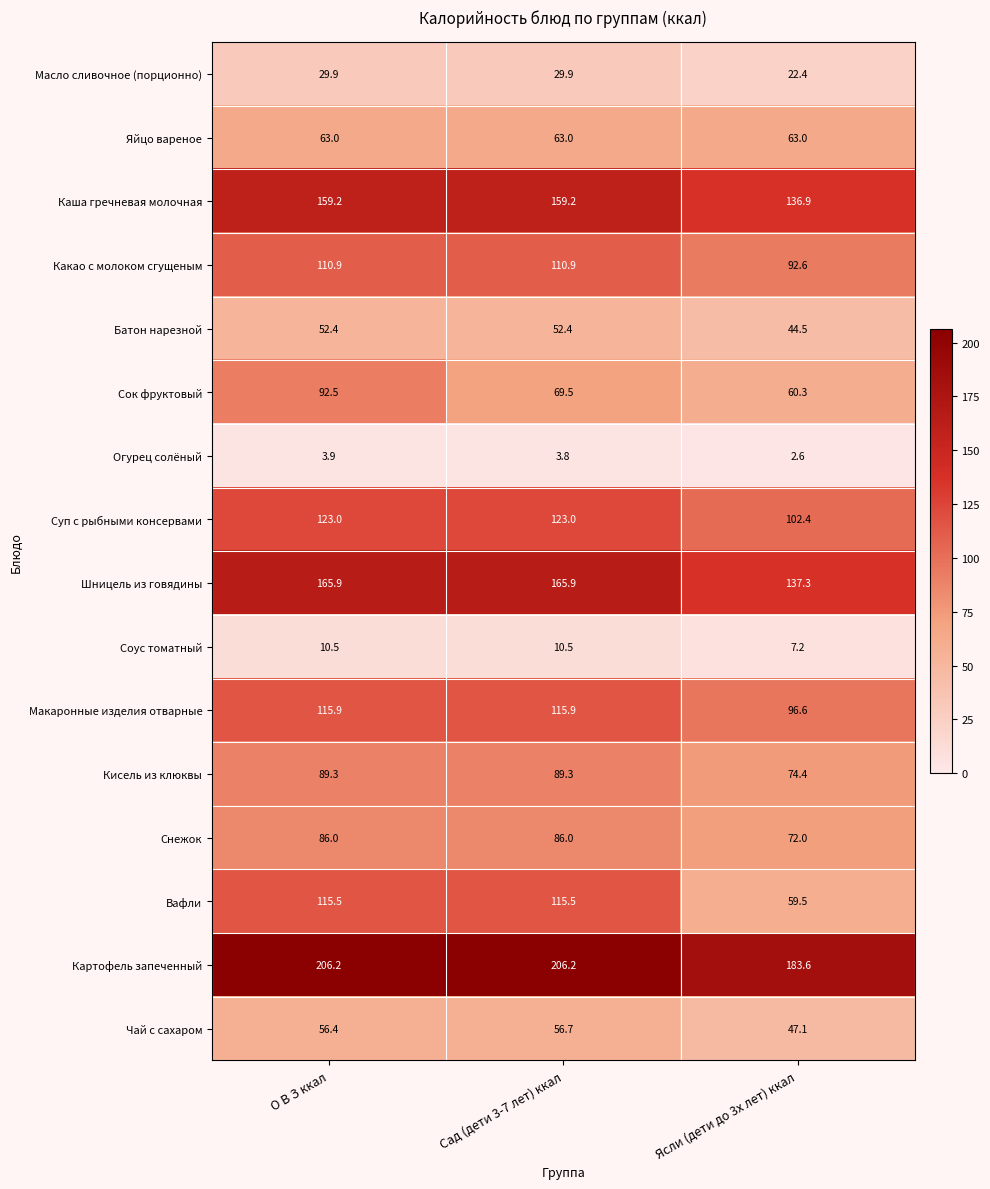

What is the total value across all series at О В З ккал?

1480.5